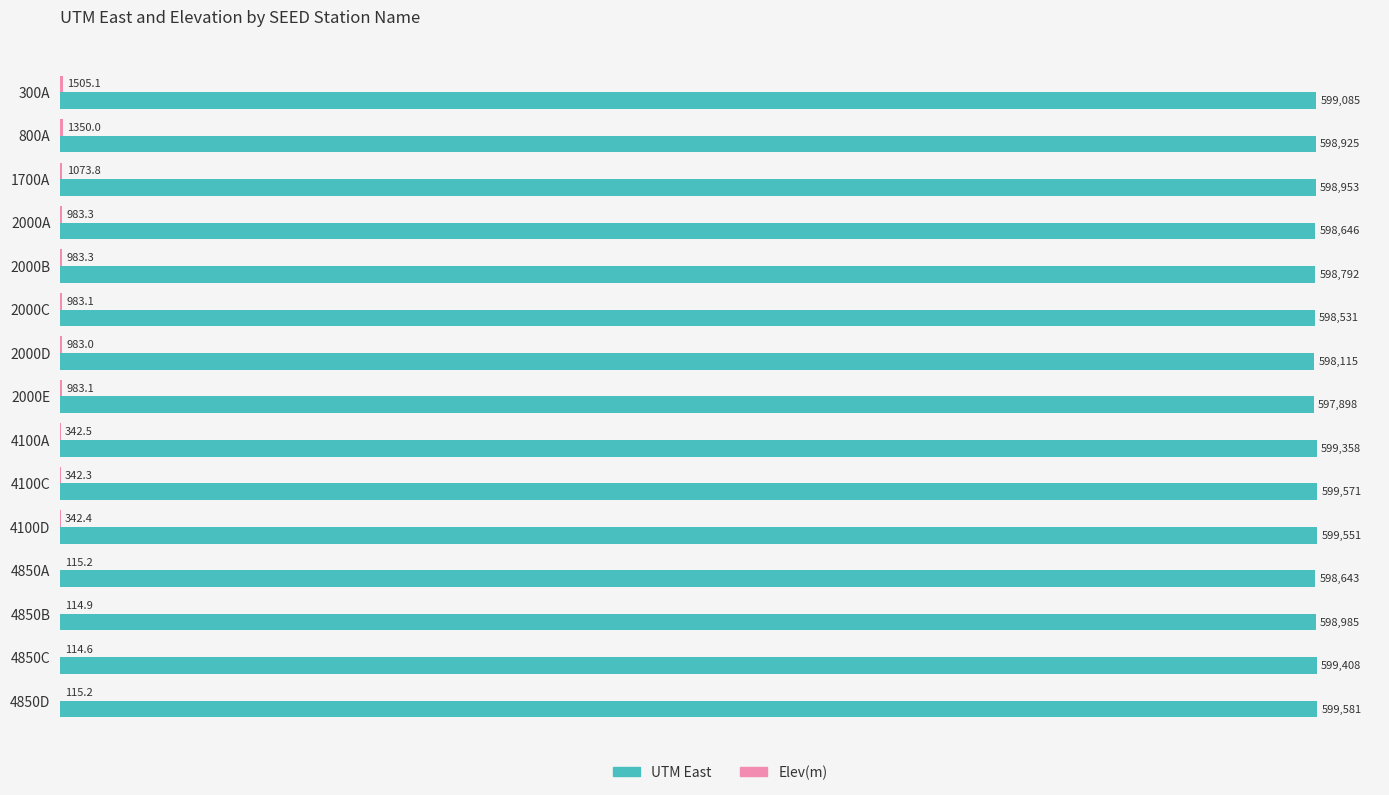

How many values in the UTM East series exceed 598952?

8